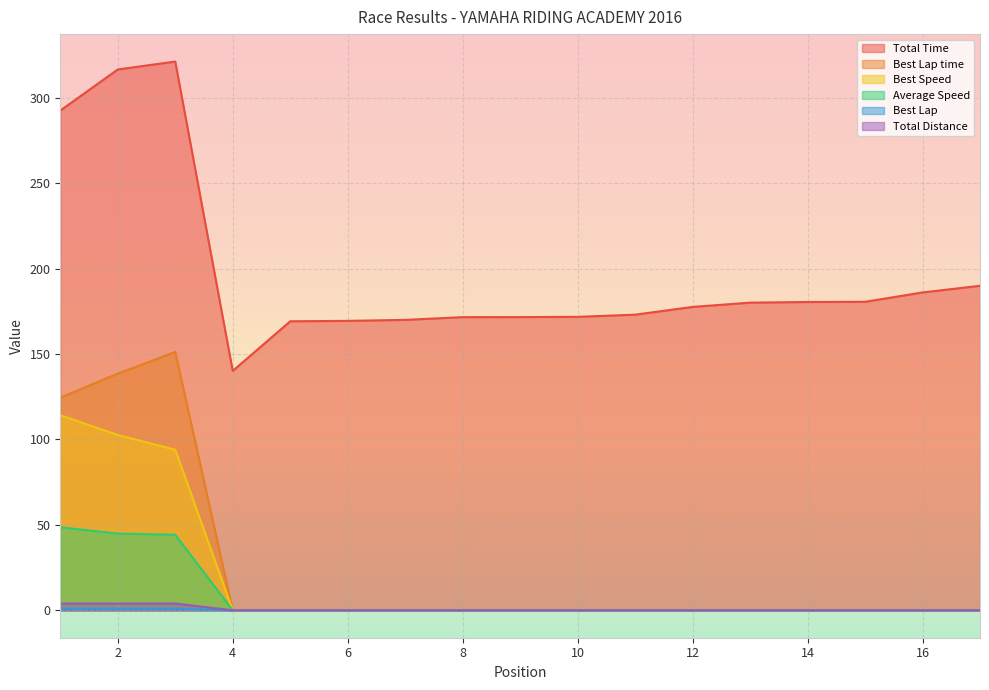

What is the difference between the maximum and minimum values in the Best Speed series?

114.2